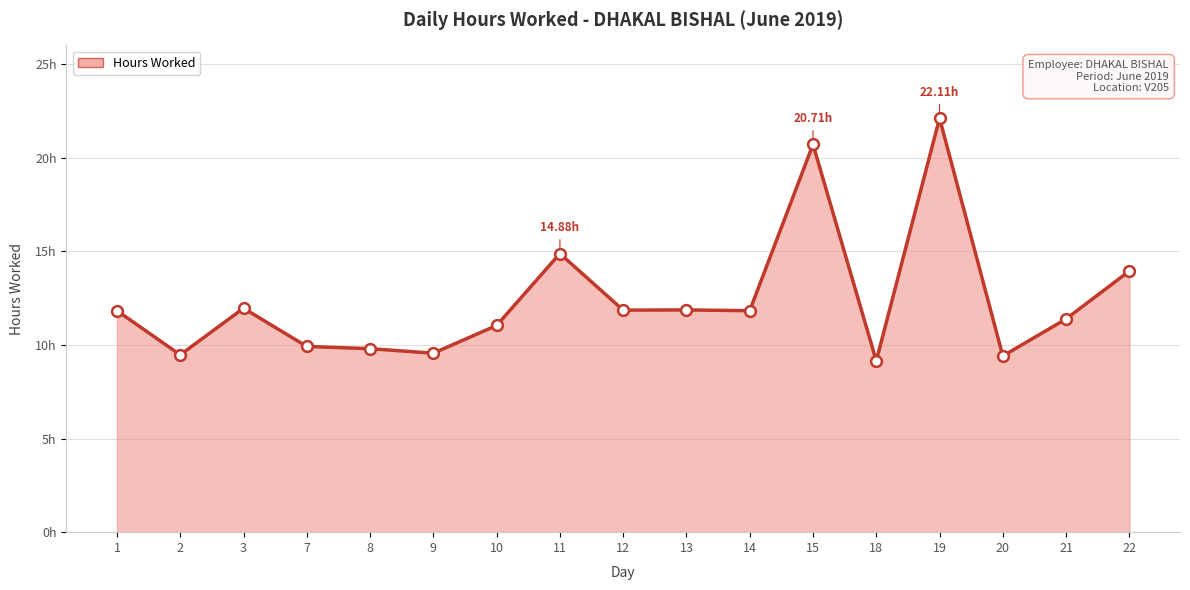

Is this an area chart (filled region under the line)?

Yes